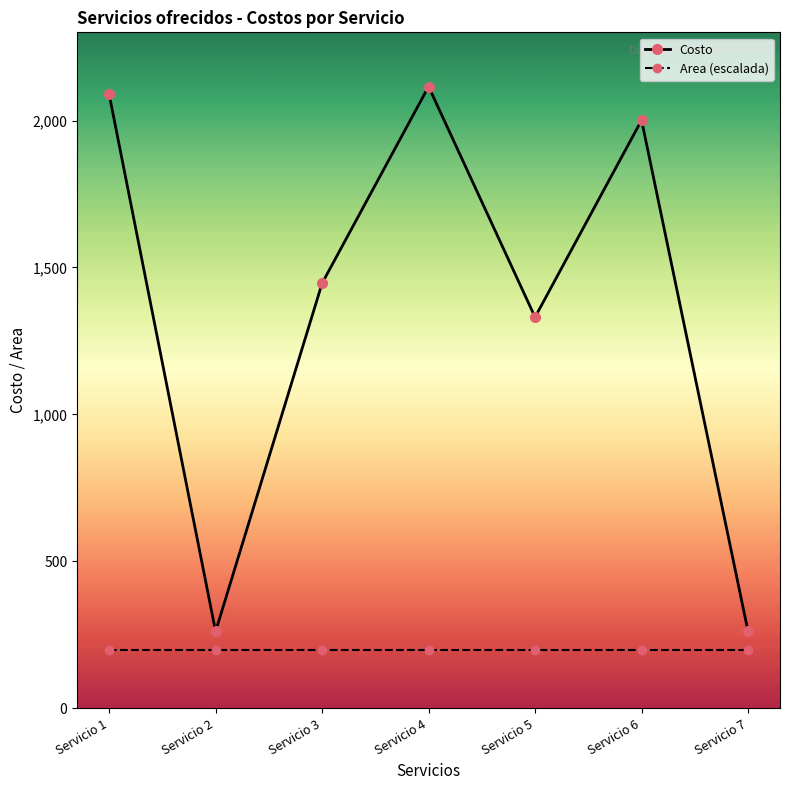

What is the total value across all series at Servicio 6?

2201.2